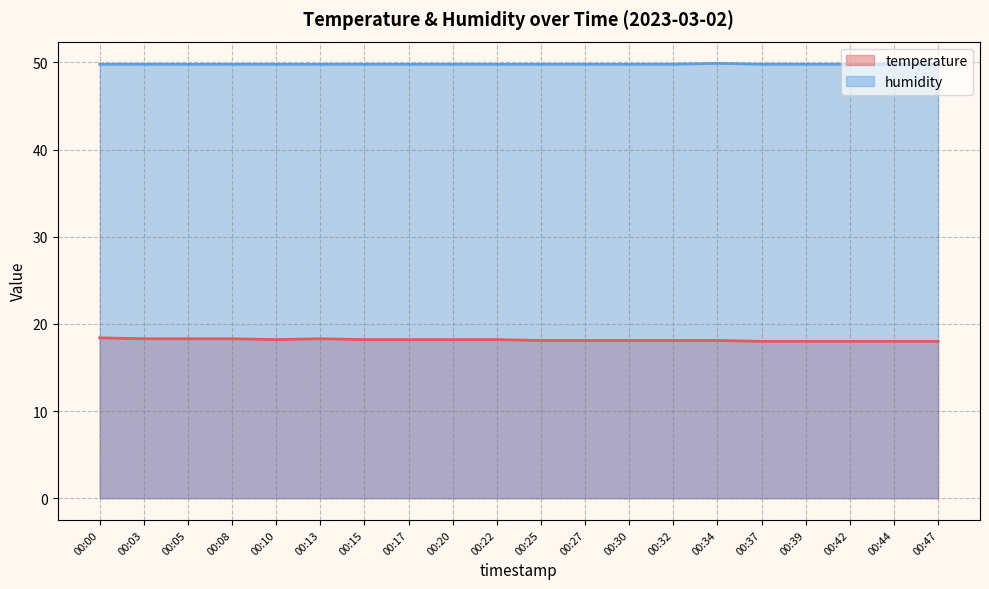

Which category has the highest value in the humidity series?

00:34